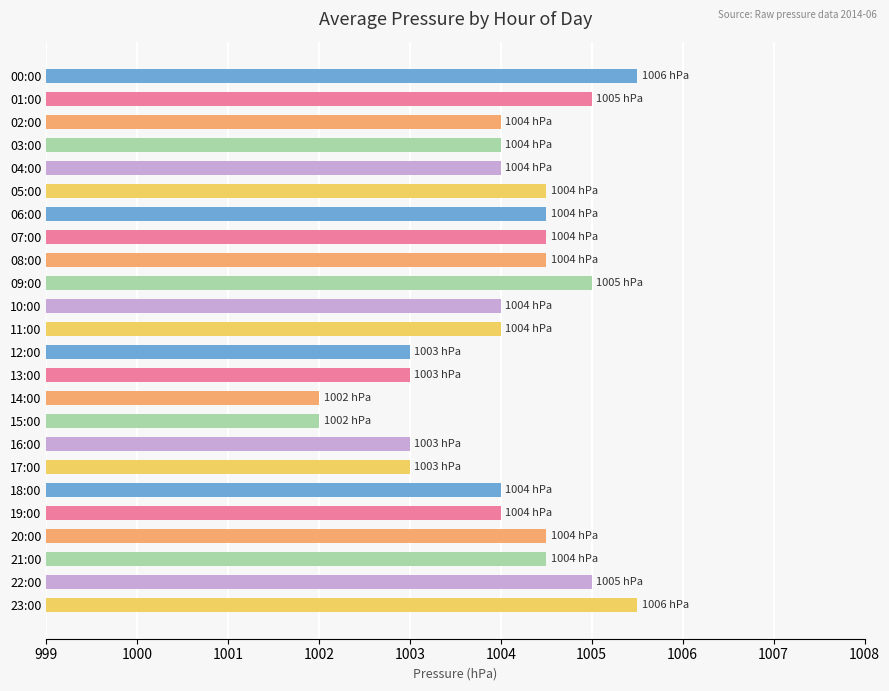

Reading top to bottom, list all the values displayed in this chart.

00:00=1005.5	01:00=1005.0	02:00=1004.0	03:00=1004.0	04:00=1004.0	05:00=1004.5	06:00=1004.5	07:00=1004.5	08:00=1004.5	09:00=1005.0	10:00=1004.0	11:00=1004.0	12:00=1003.0	13:00=1003.0	14:00=1002.0	15:00=1002.0	16:00=1003.0	17:00=1003.0	18:00=1004.0	19:00=1004.0	20:00=1004.5	21:00=1004.5	22:00=1005.0	23:00=1005.5